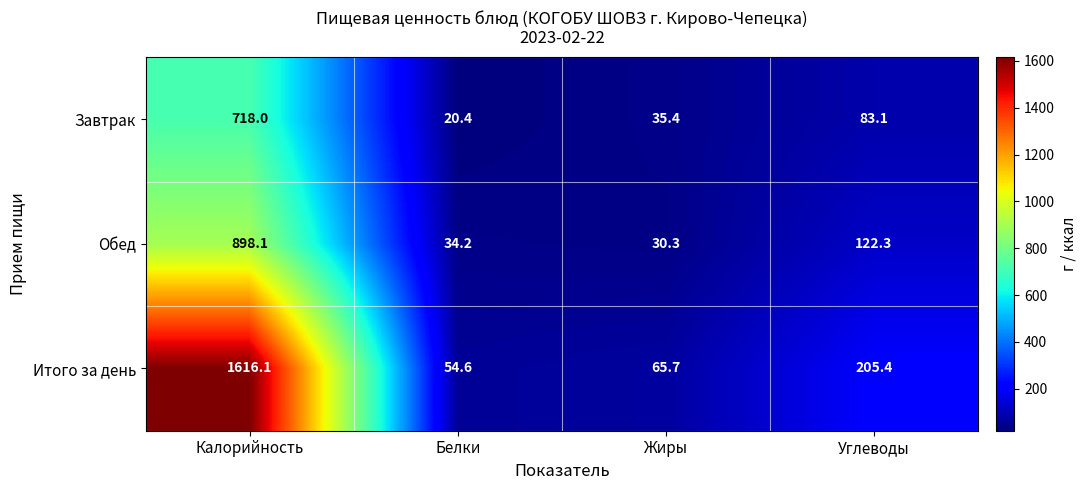

What is the sum of the Завтрак values at Калорийность and Углеводы?

801.1